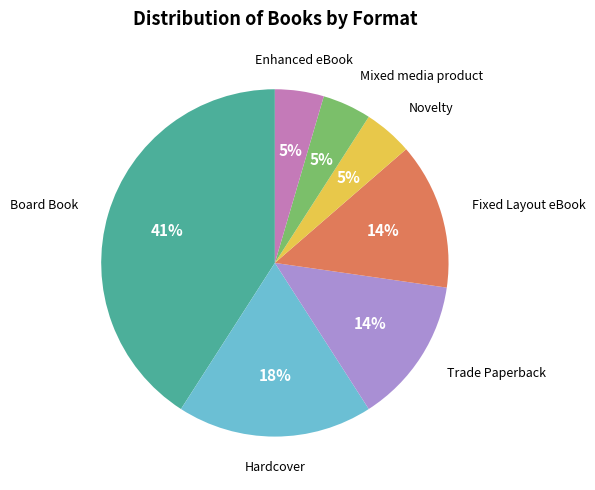

What is the largest slice in the pie chart?

Board Book